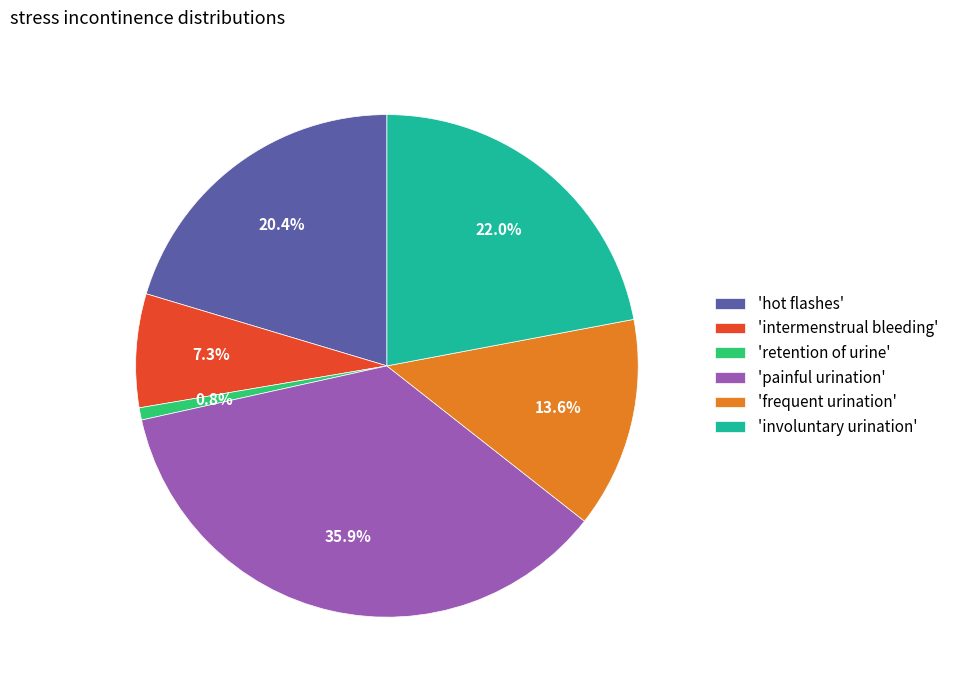

Between 'retention of urine' and 'painful urination', which is larger?

'painful urination'